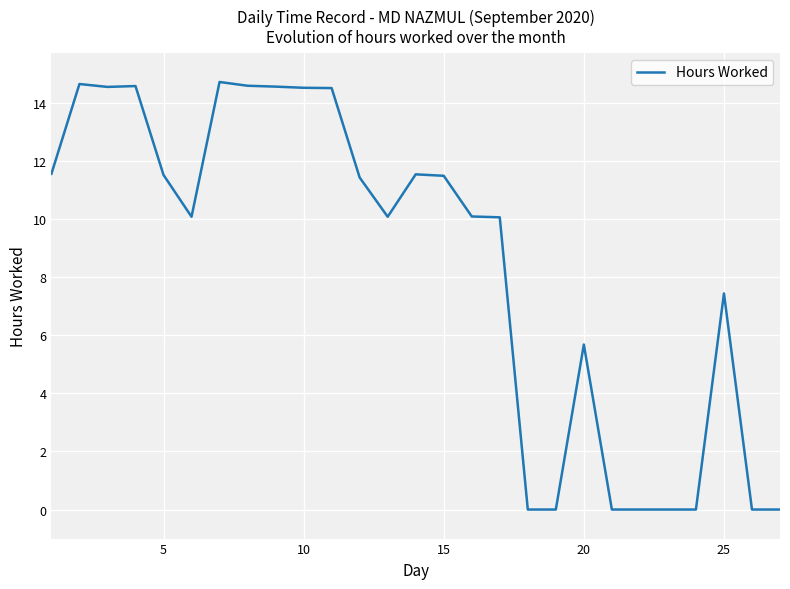

What is the greatest value displayed?

14.7